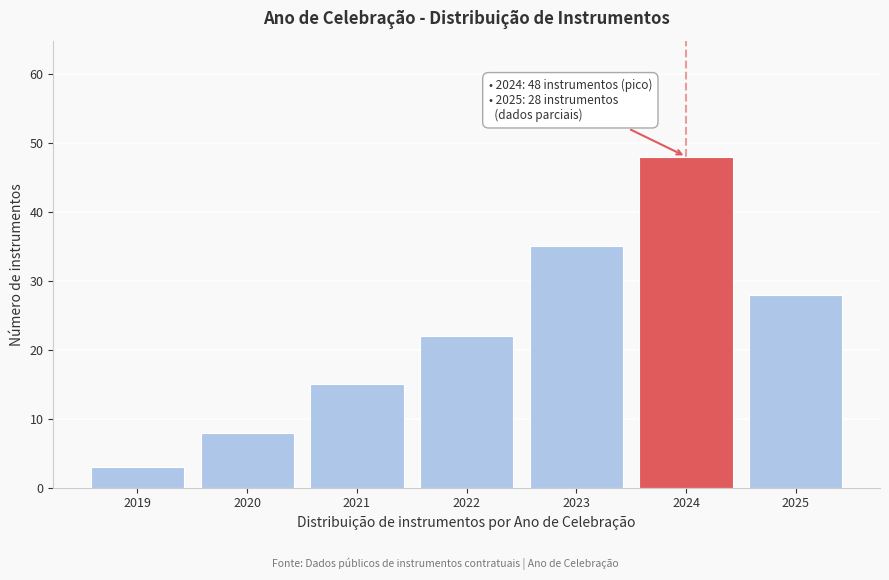

Reading left to right, extract all data points from this chart.

2019=3	2020=8	2021=15	2022=22	2023=35	2024=48	2025=28